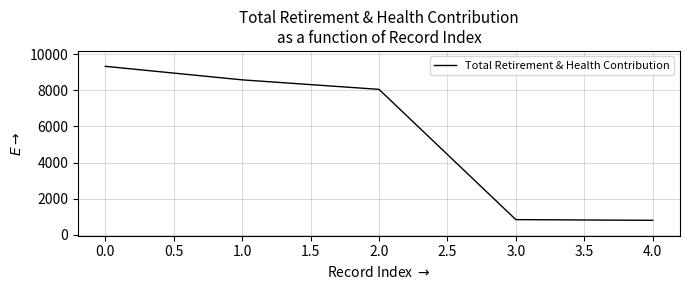

How many lines are shown in the chart?

1